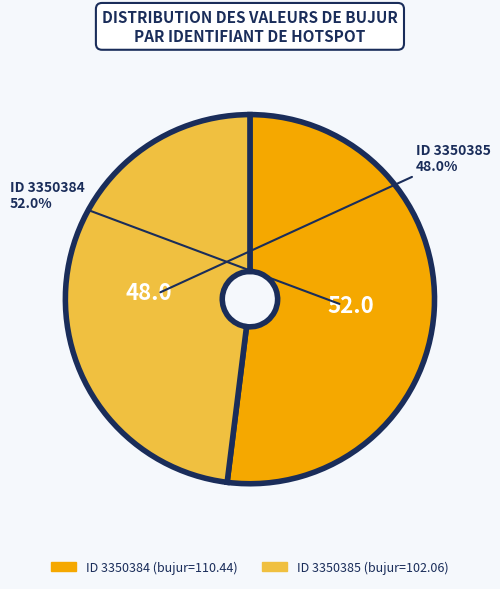

Does any single category account for the majority?

Yes